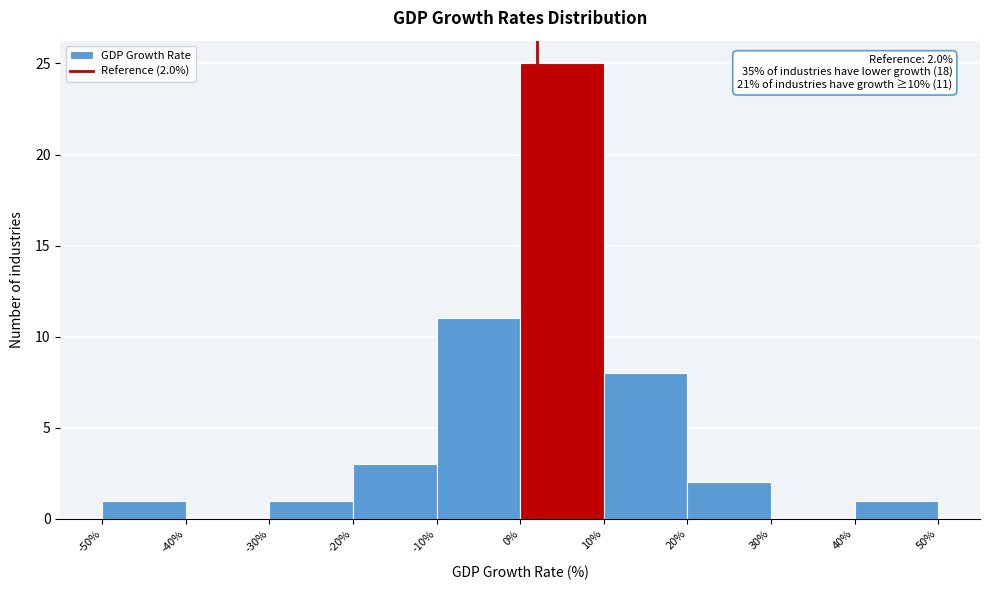

Over which range of the x-axis is the bar tallest?

0% to 10%